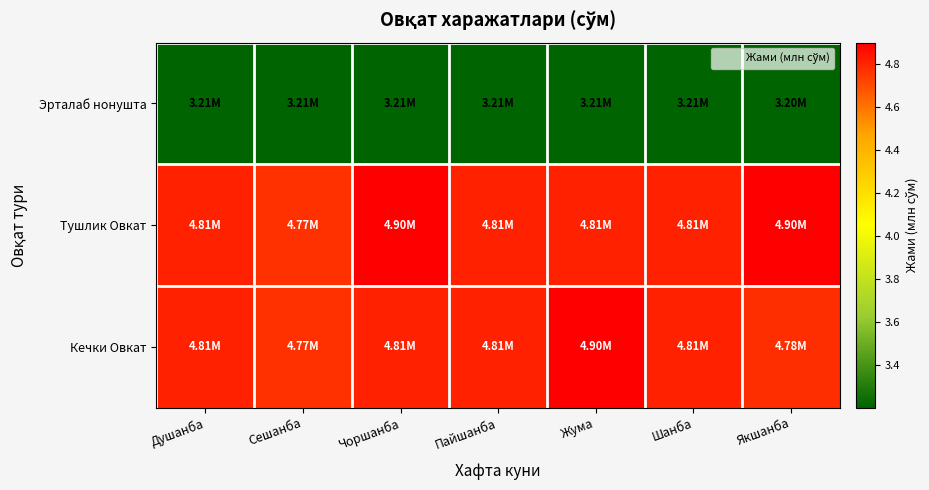

What is the spread (max minus min) of values at Сешанба?

1.6